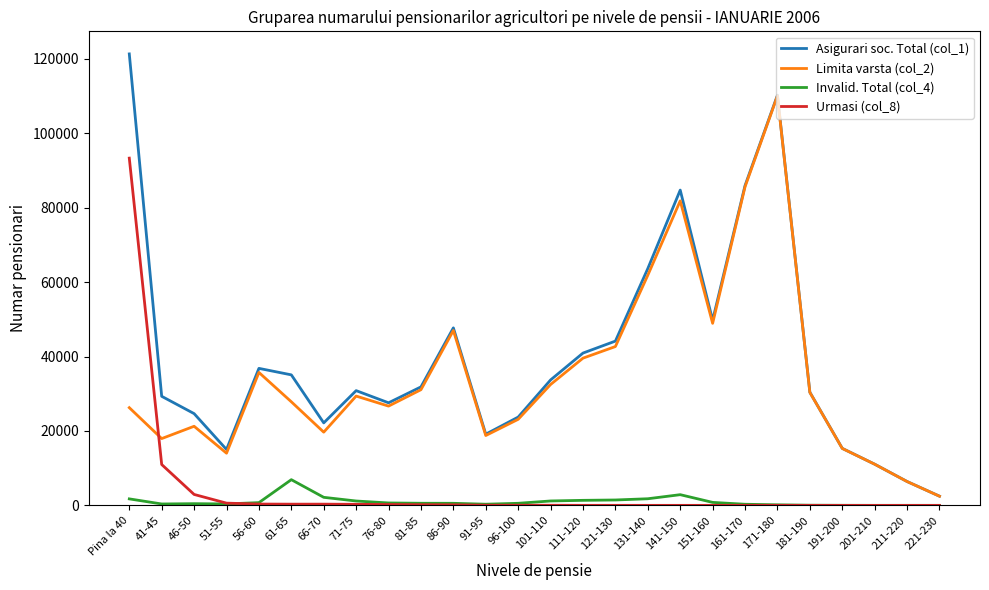

Which series has the largest range (max minus min)?

Asigurari soc. Total (col_1)